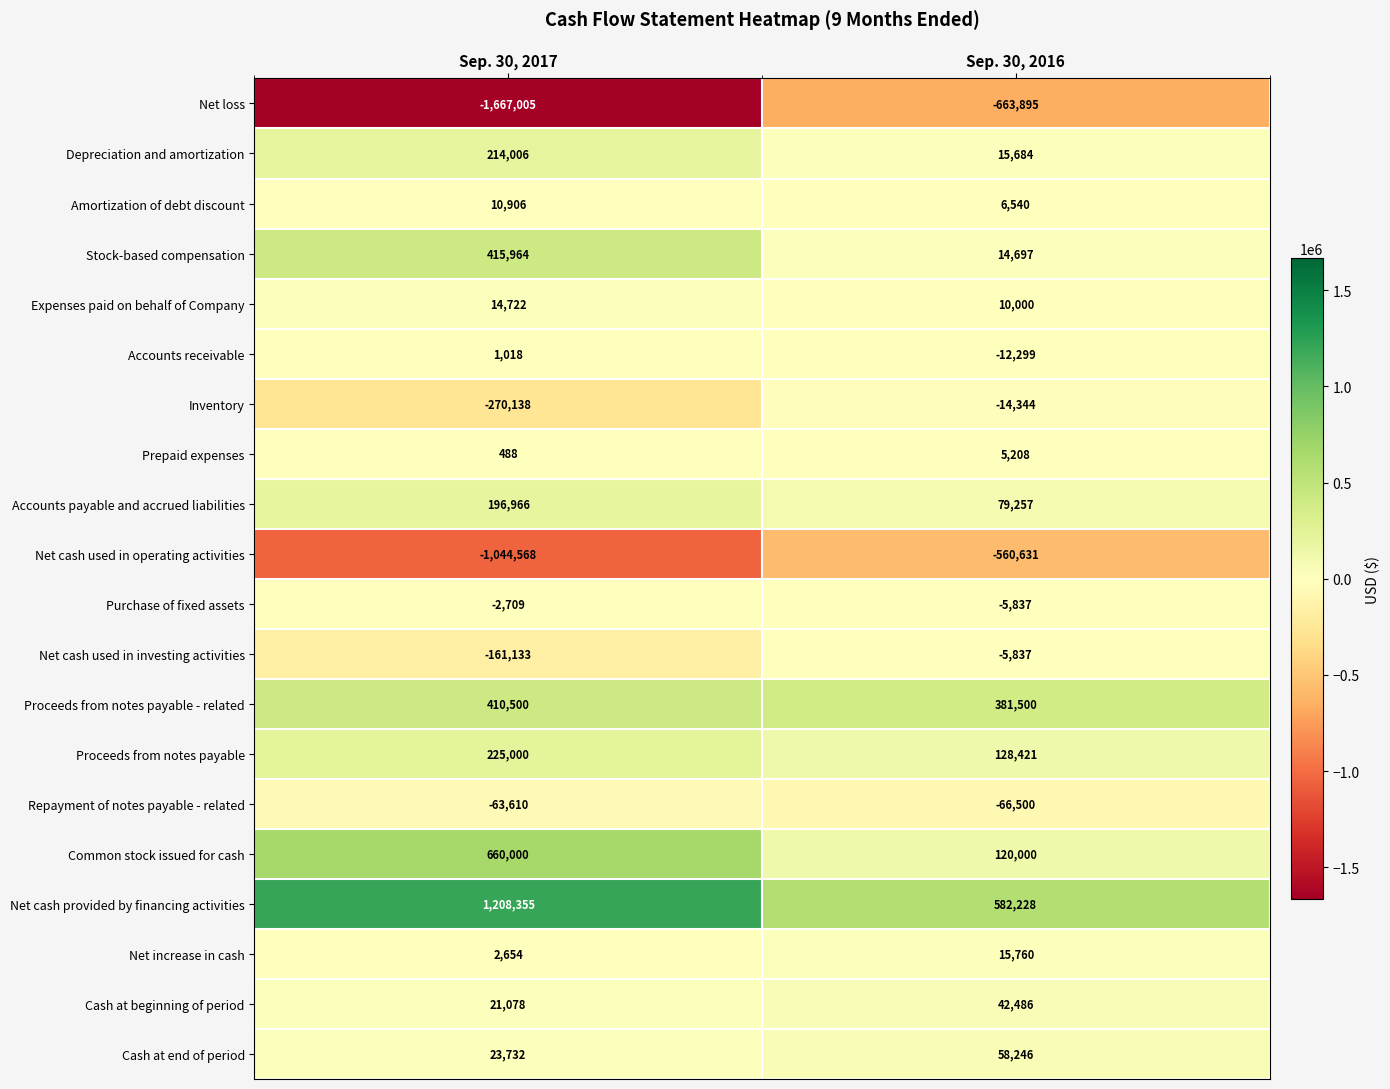

What is the spread (max minus min) of values at Sep. 30, 2017?

2875360